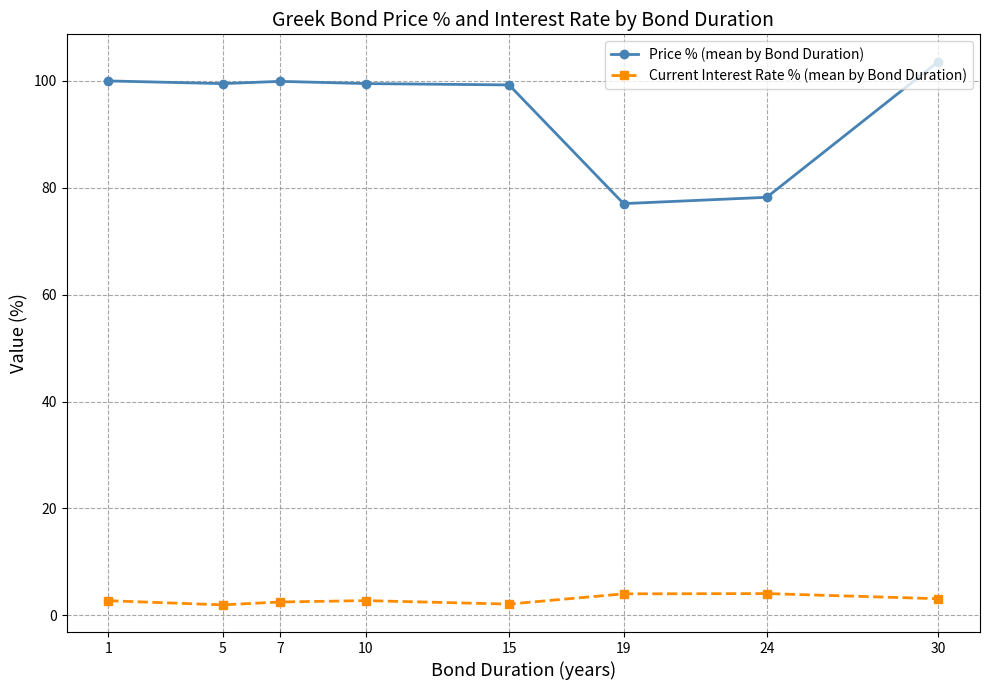

Is the value of Price % (mean by Bond Duration) at 5 greater than the value of Current Interest Rate % (mean by Bond Duration) at 15?

Yes